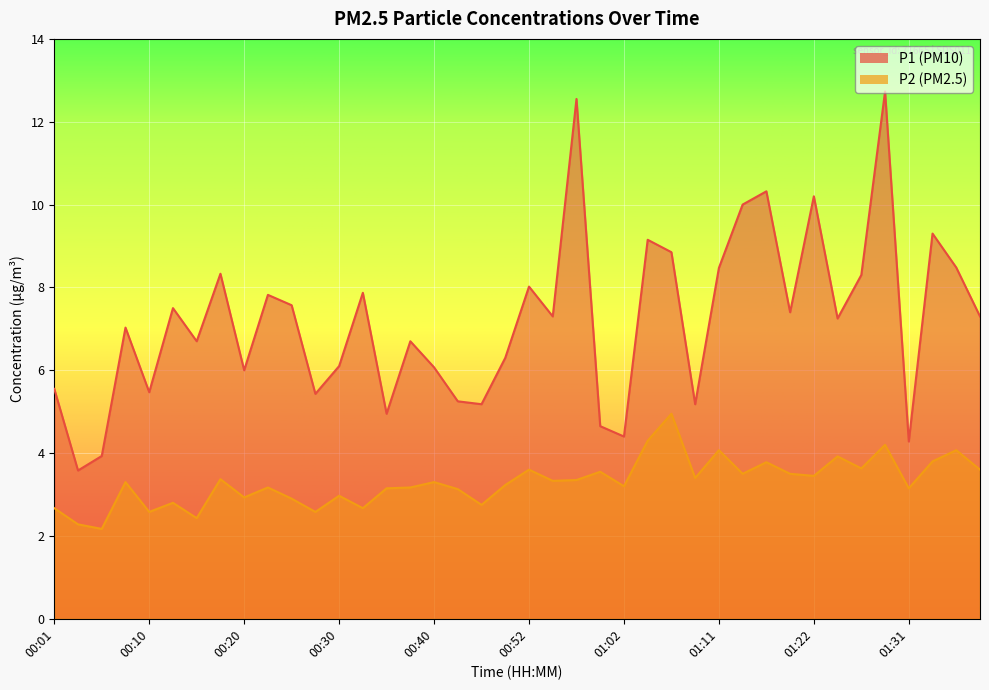

At which label does P2 first exceed 3?

00:08